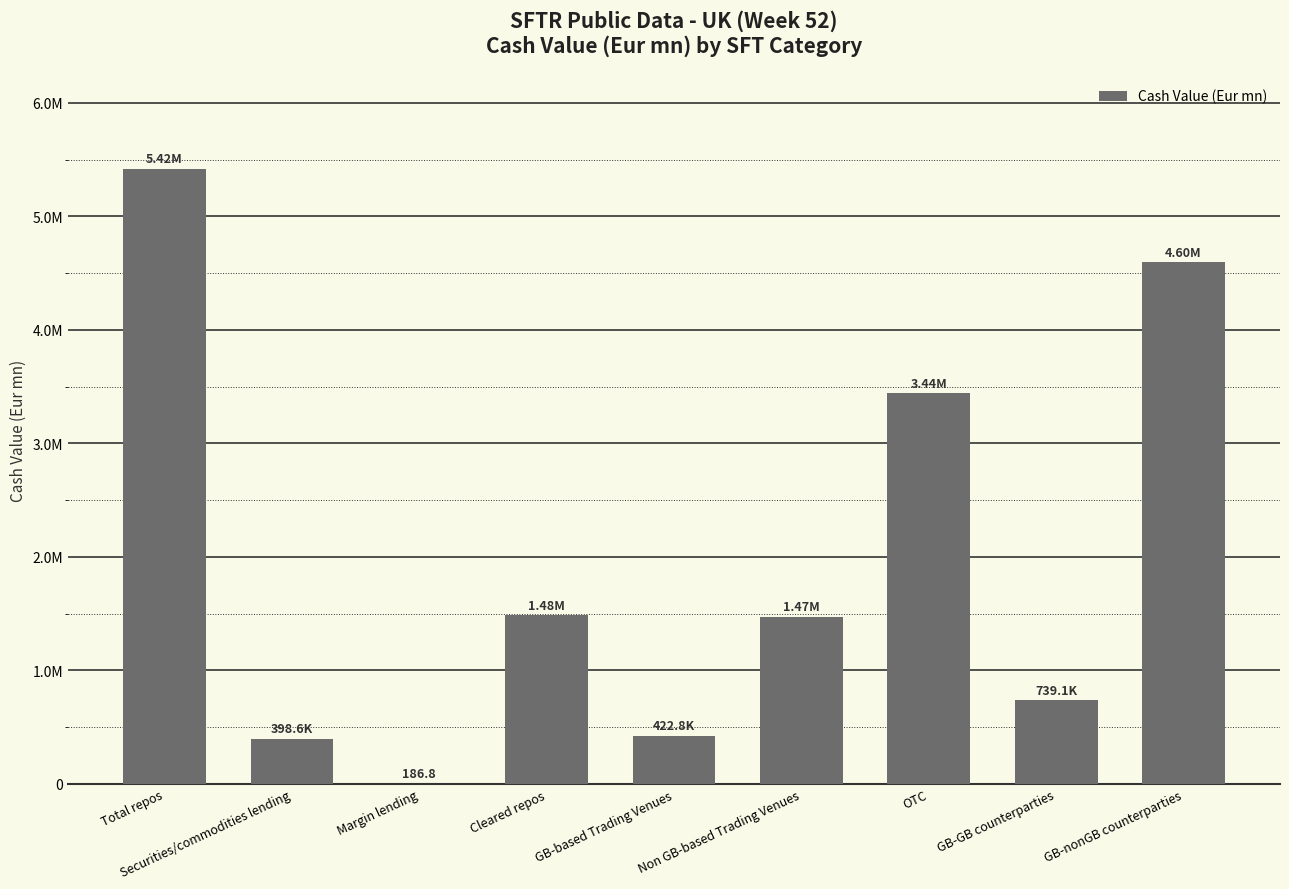

What is the greatest value displayed?

5418154.7